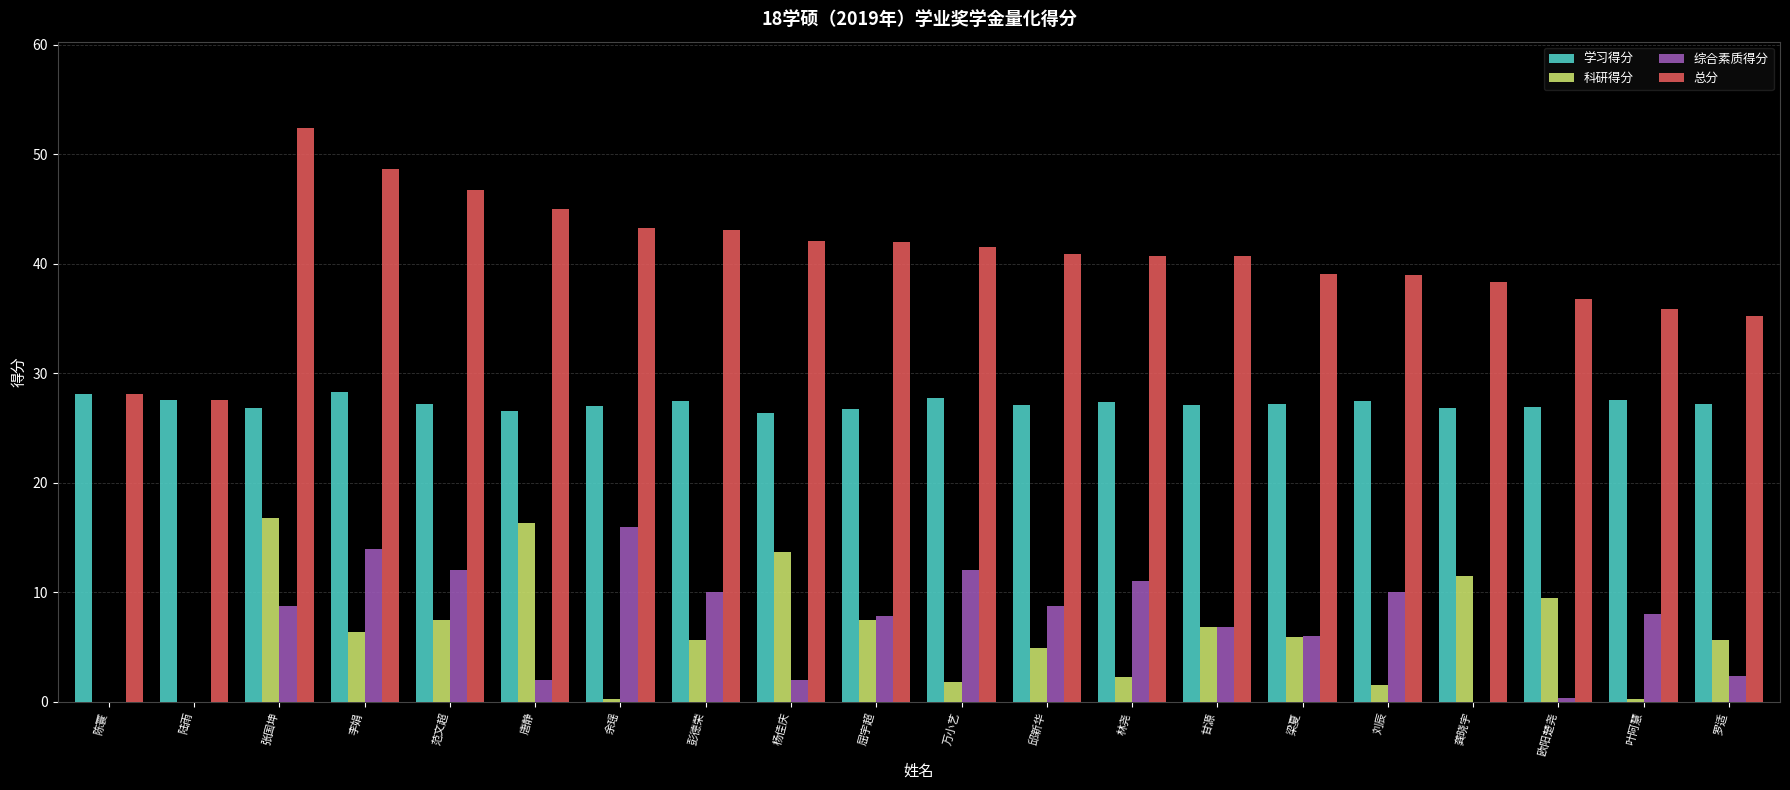

What is the total value across all series at 彭德荣?

86.3